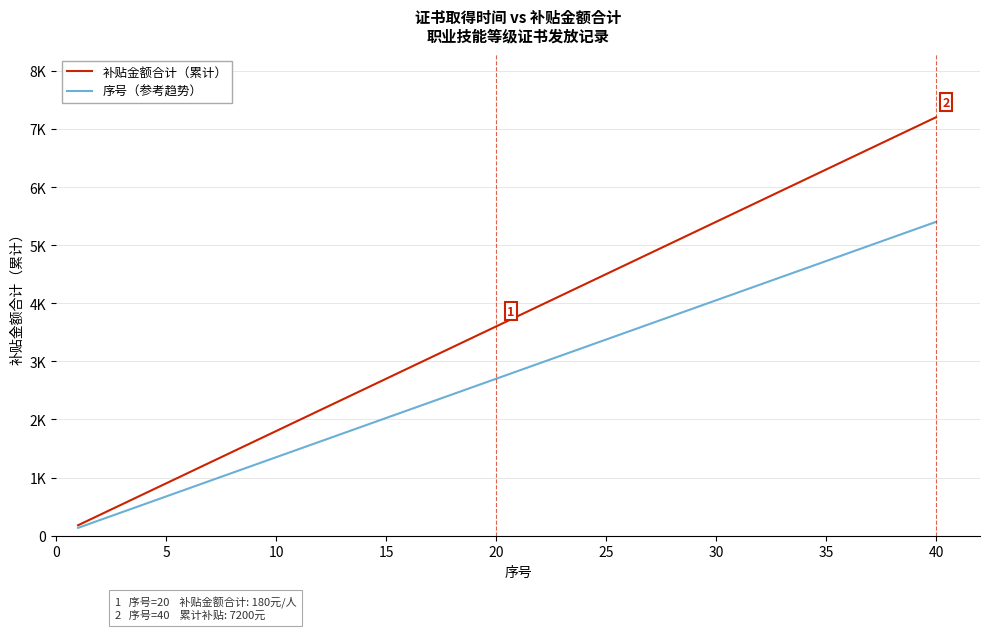

Reading left to right, transcribe all the data shown in this chart.

补贴金额合计（累计）: 180	360	540	720	900	1080	1260	1440	1620	1800	1980	2160	2340	2520	2700	2880	3060	3240	3420	3600	3780	3960	4140	4320	4500	4680	4860	5040	5220	5400	5580	5760	5940	6120	6300	6480	6660	6840	7020	7200
序号（参考趋势）: 135	270	405	540	675	810	945	1080	1215	1350	1485	1620	1755	1890	2025	2160	2295	2430	2565	2700	2835	2970	3105	3240	3375	3510	3645	3780	3915	4050	4185	4320	4455	4590	4725	4860	4995	5130	5265	5400